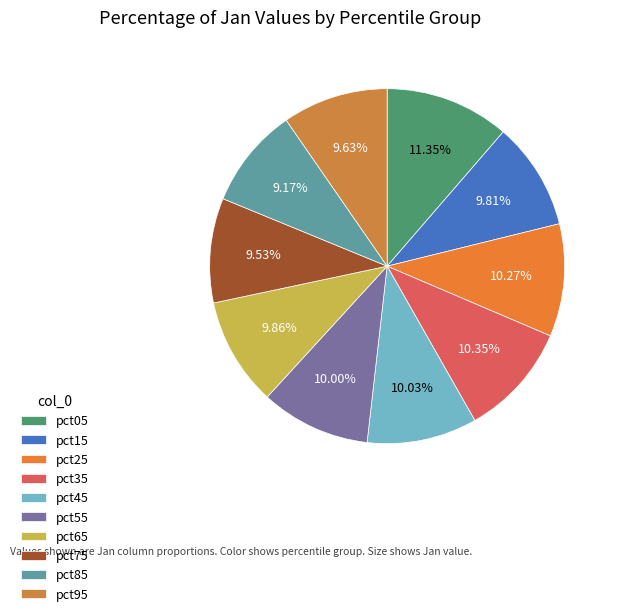

Is the sum of pct15 and pct35 greater than half?

No